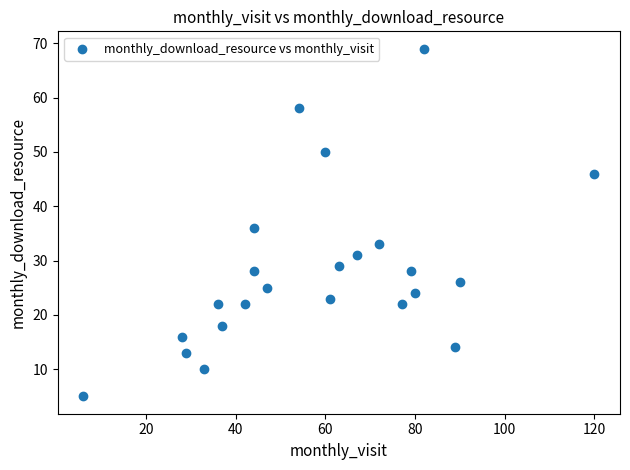

What is the range of X values (max minus min)?

114